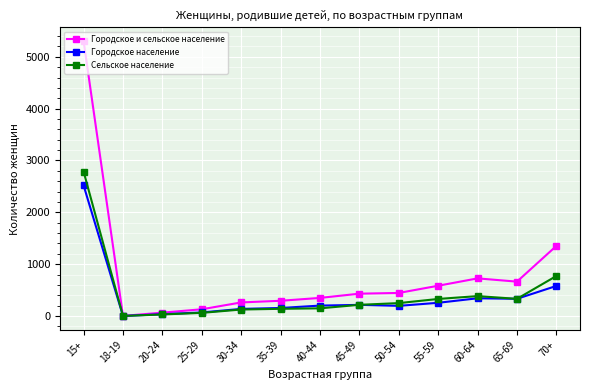

At 55-59, list the series in order from largest to smallest.

Городское и сельское население, Сельское население, Городское население